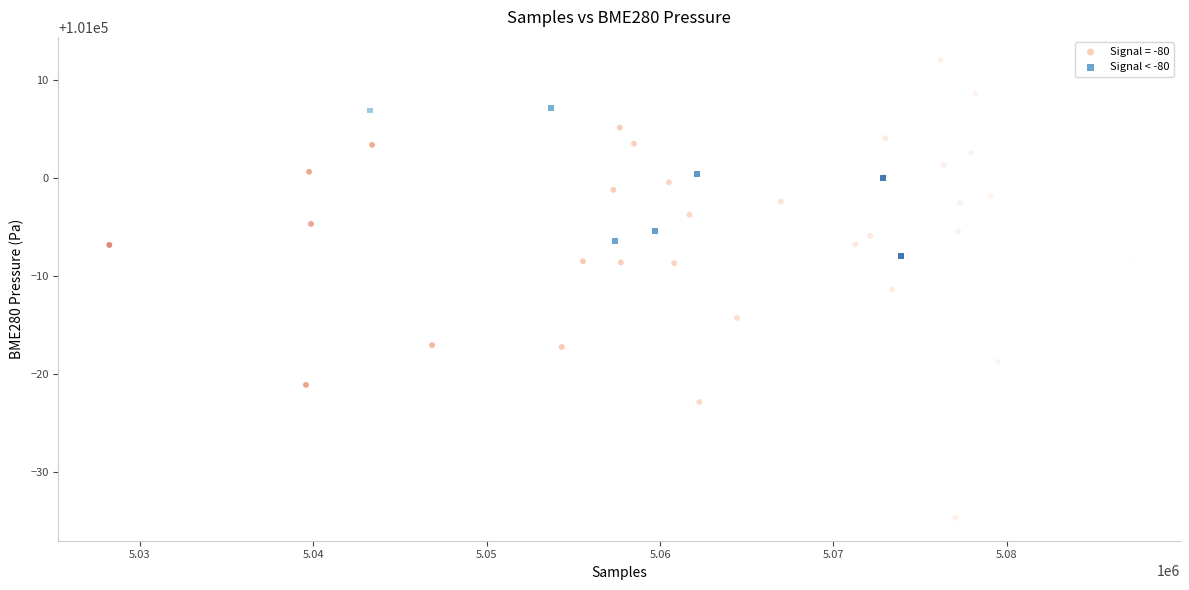

Which series contains the highest Y value?

Signal = -80